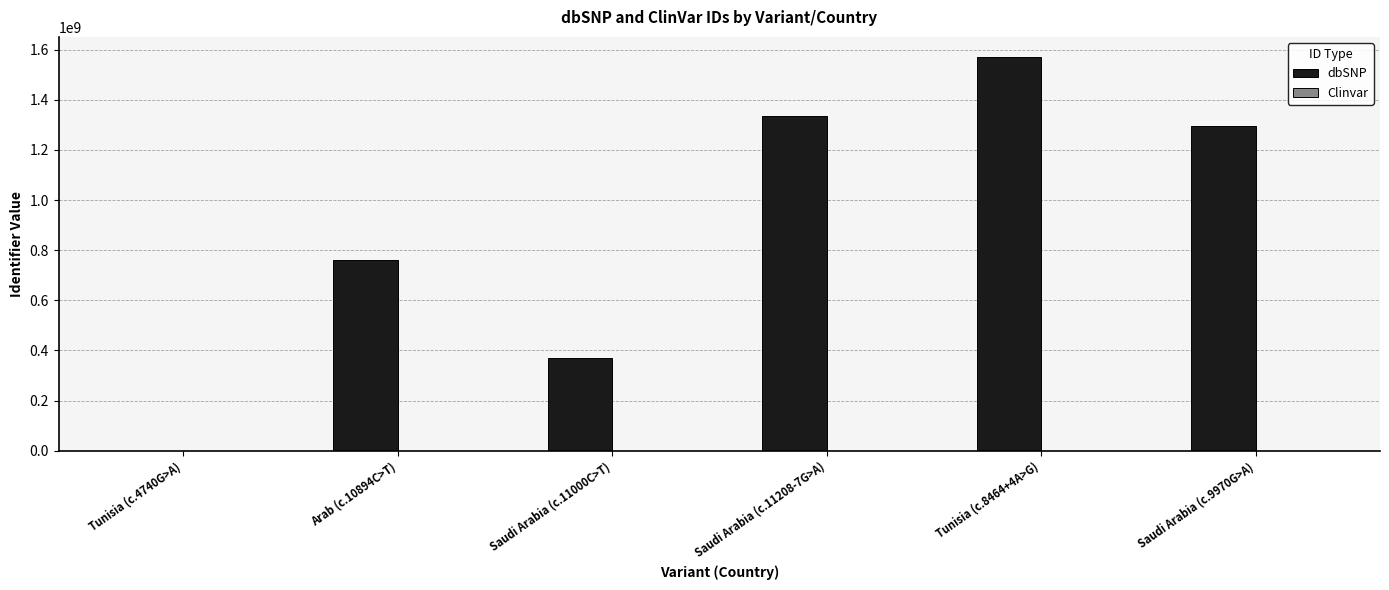

Which series changed the most between Arab (c.10894C>T) and Saudi Arabia (c.11208-7G>A)?

dbSNP